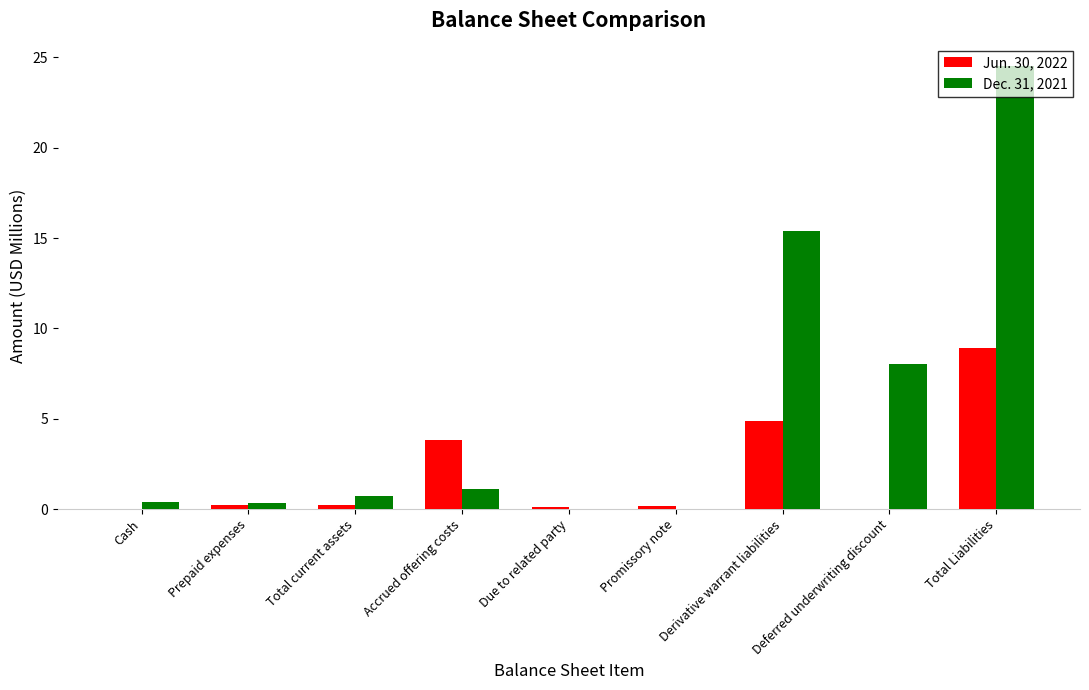

At which category is the sum across all series the highest?

Total Liabilities